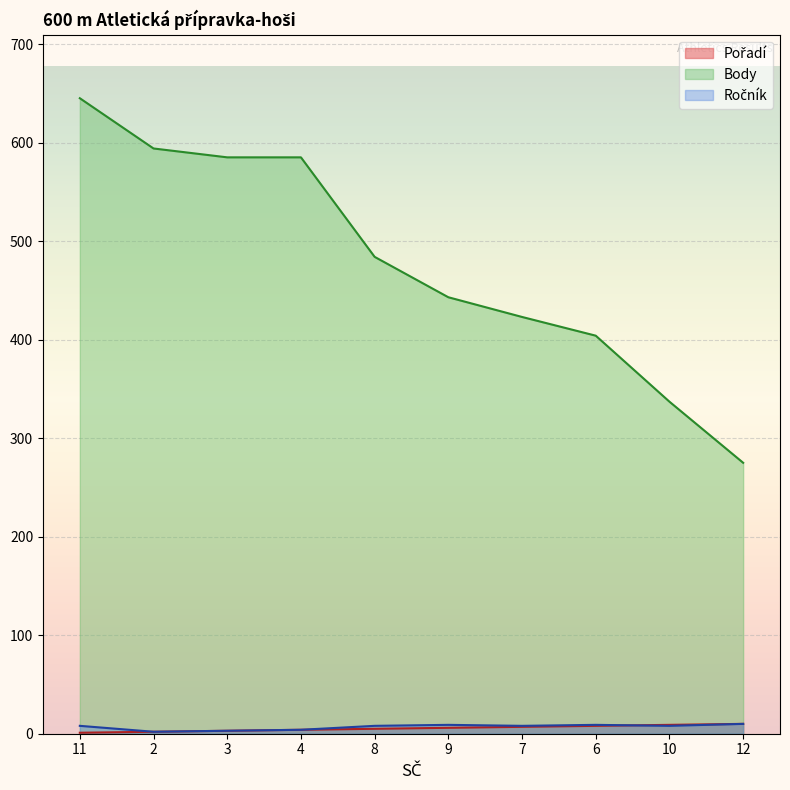

Rank the categories by Pořadí value from lowest to highest.

11, 2, 3, 4, 8, 9, 7, 6, 10, 12